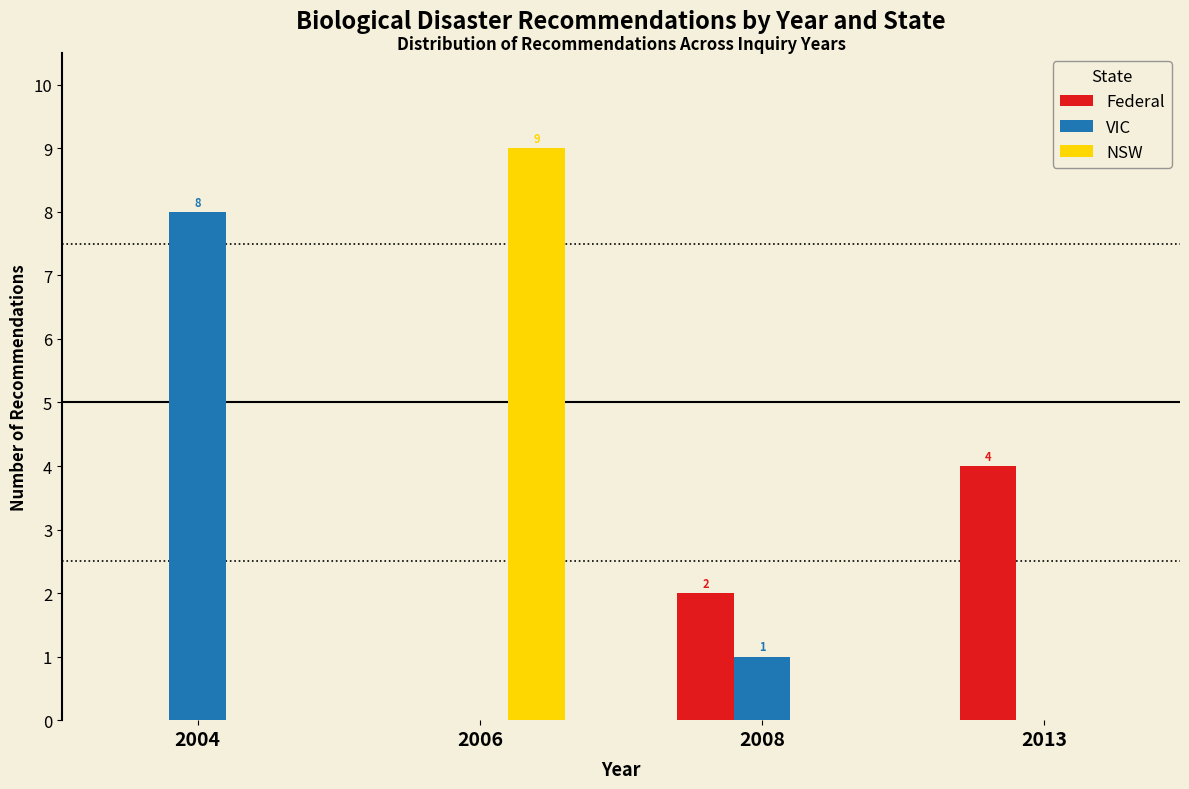

Reading right to left, extract all data points from this chart.

Federal: 2013=4	2008=2	2006=0	2004=0
VIC: 2013=0	2008=1	2006=0	2004=8
NSW: 2013=0	2008=0	2006=9	2004=0